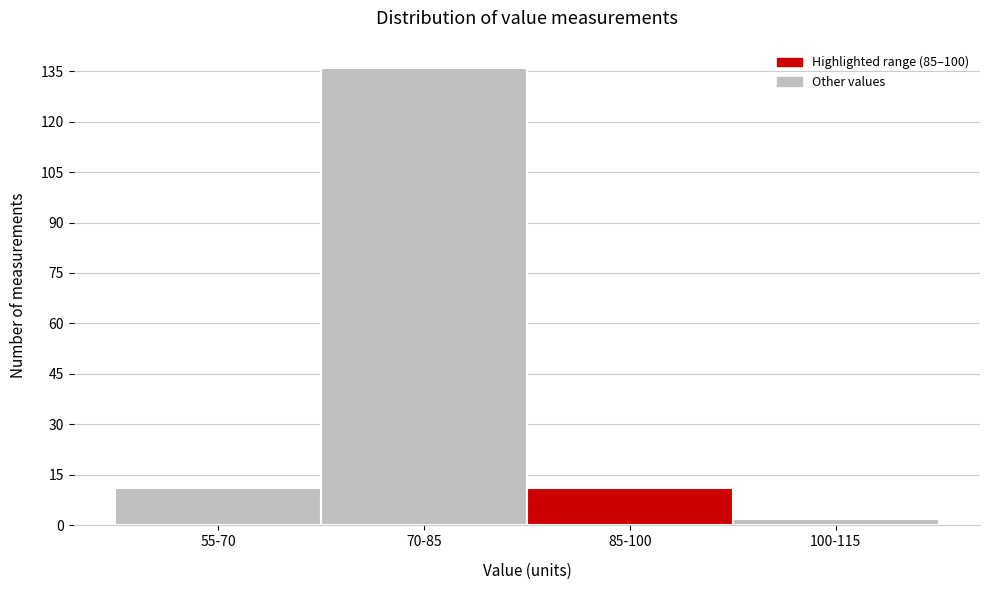

Reading left to right, extract all data points from this chart.

11	136	11	2